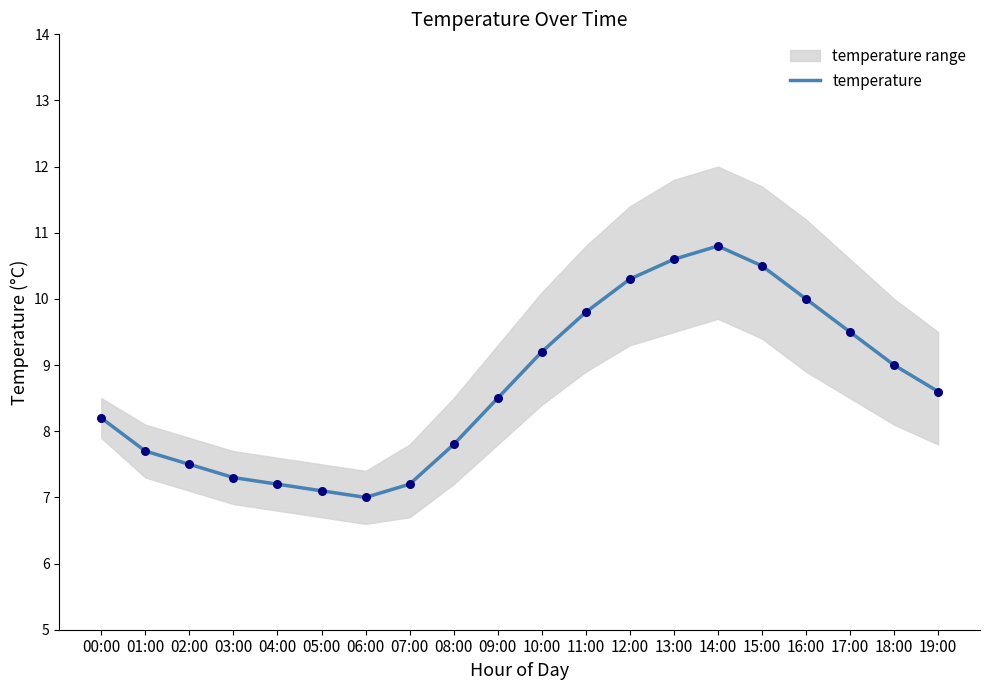

Approximately how many times larger is the value at 19:00 compared to 09:00?

1.0